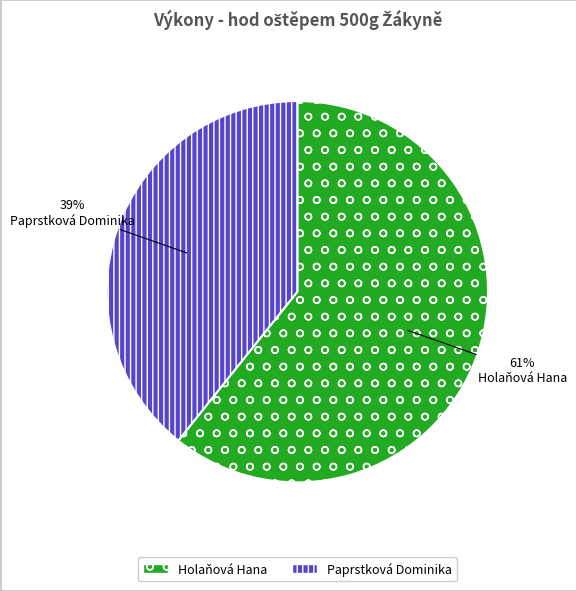

Which has a higher value, Paprstková Dominika or Holaňová Hana?

Holaňová Hana